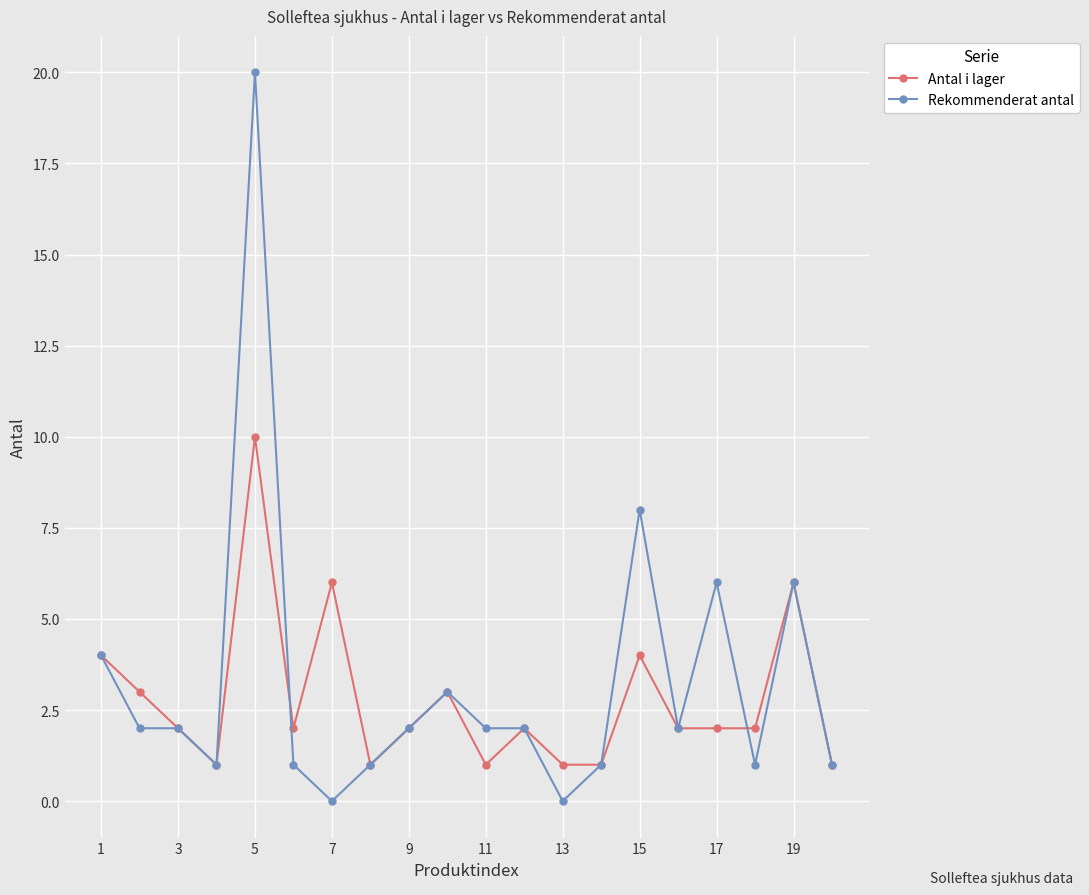

Which series has the largest total across all categories?

Rekommenderat antal